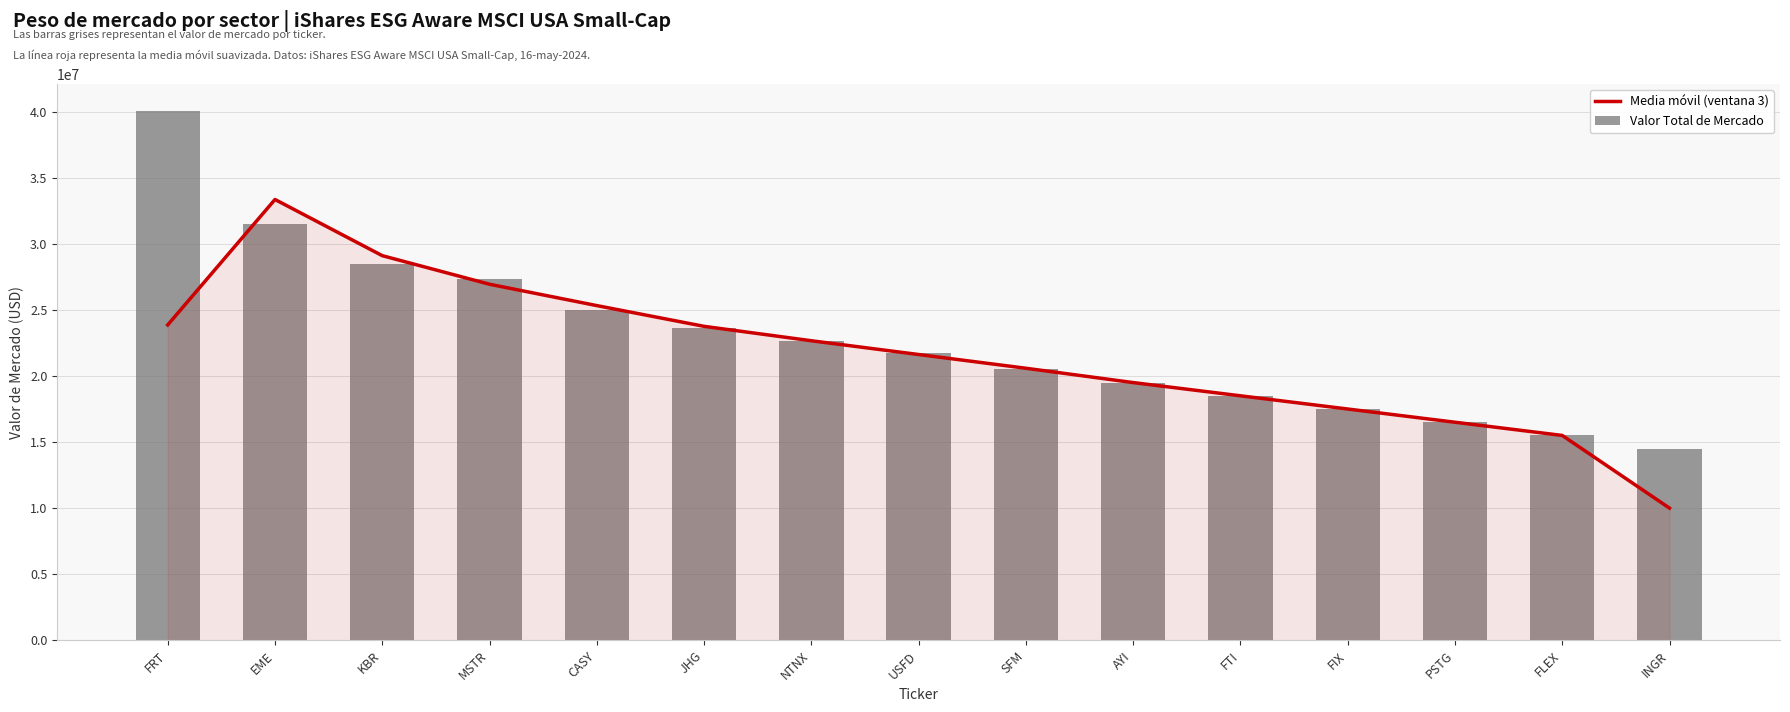

What is the total value across all series at CASY?

50348598.7